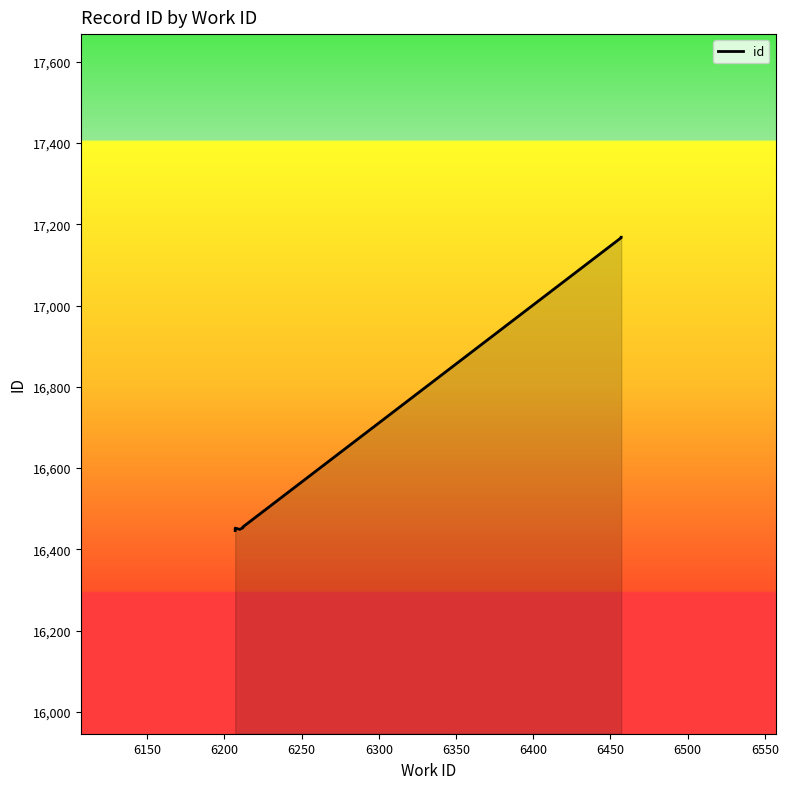

What is the difference between the maximum and minimum values?

722